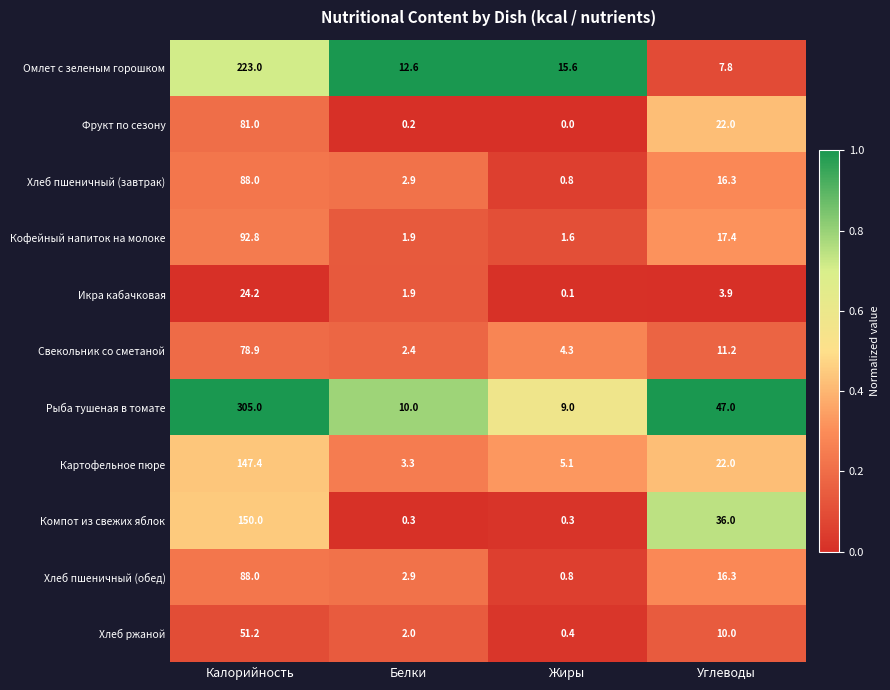

The Хлеб пшеничный (завтрак) series shows 141.0 at Калорийность. True or false?

False